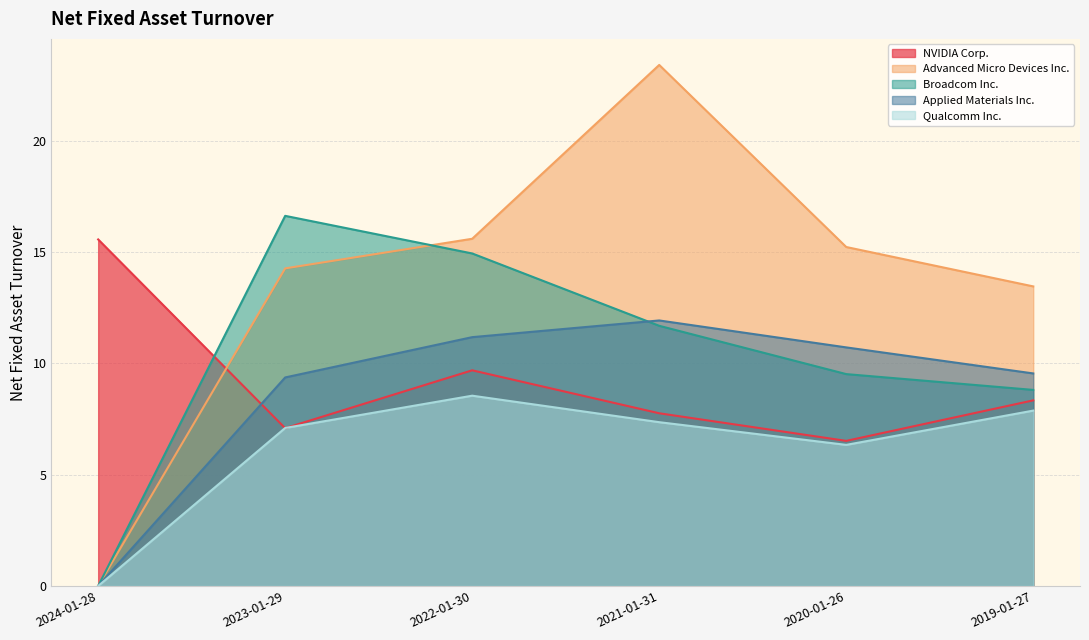

How many positive values does the Broadcom Inc. series have?

5